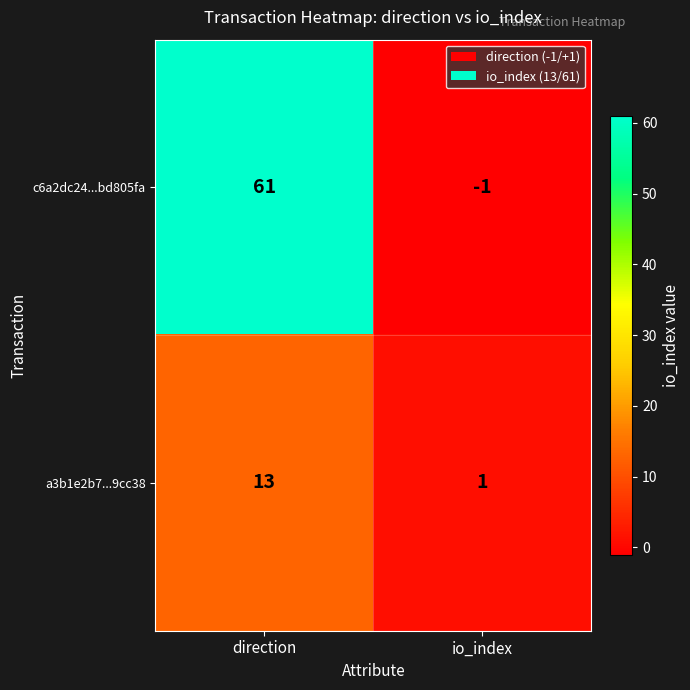

Between direction and io_index, which series saw the biggest shift?

c6a2dc24...bd805fa